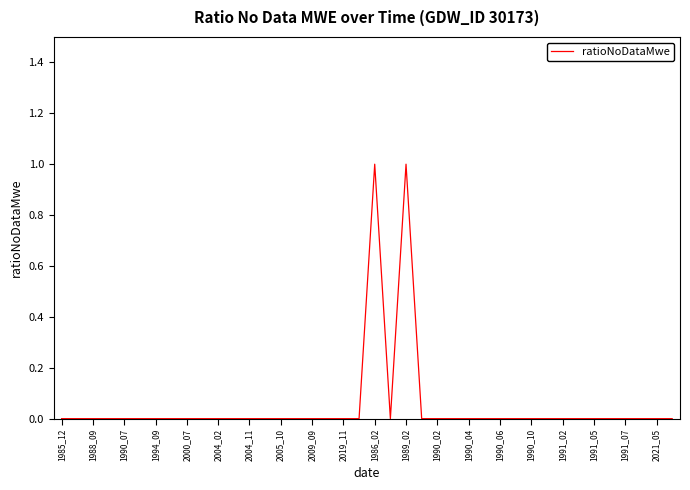

How many series are shown in this chart?

1